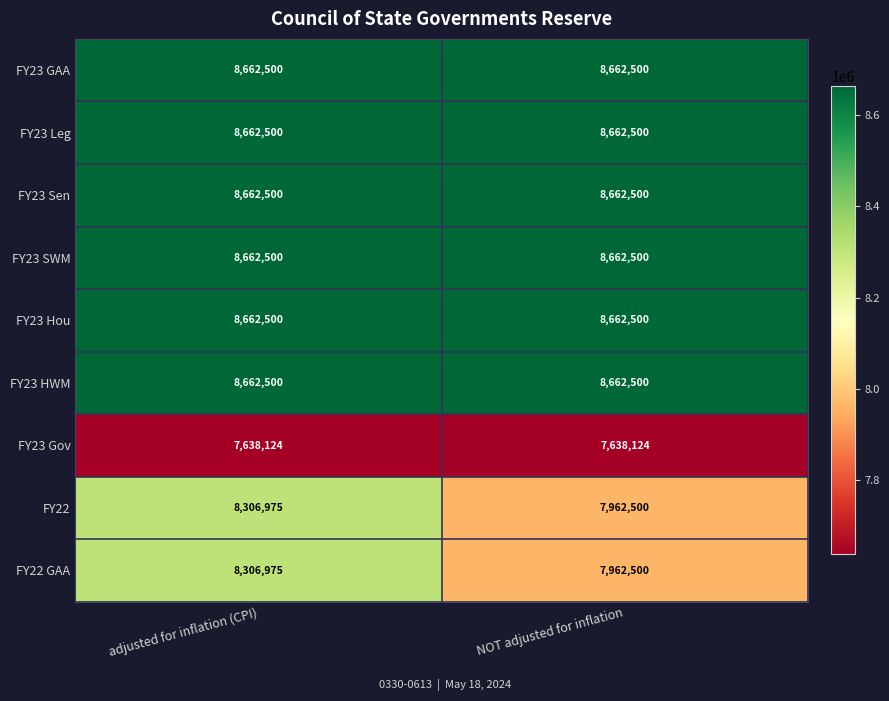

How many categories are shown in the chart?

2